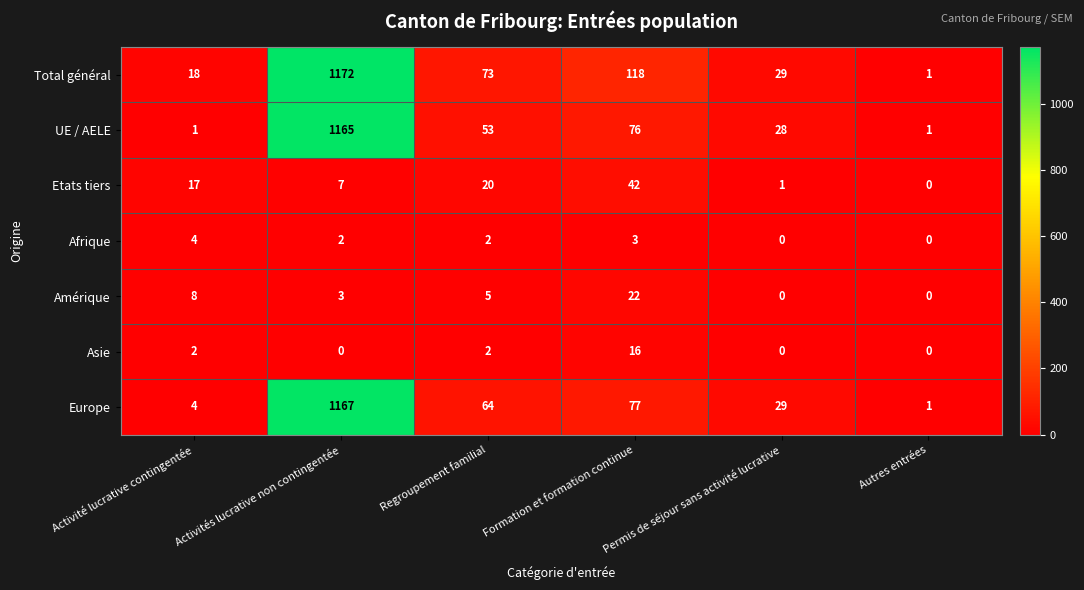

At which label does Amérique first exceed 5?

Activité lucrative contingentée